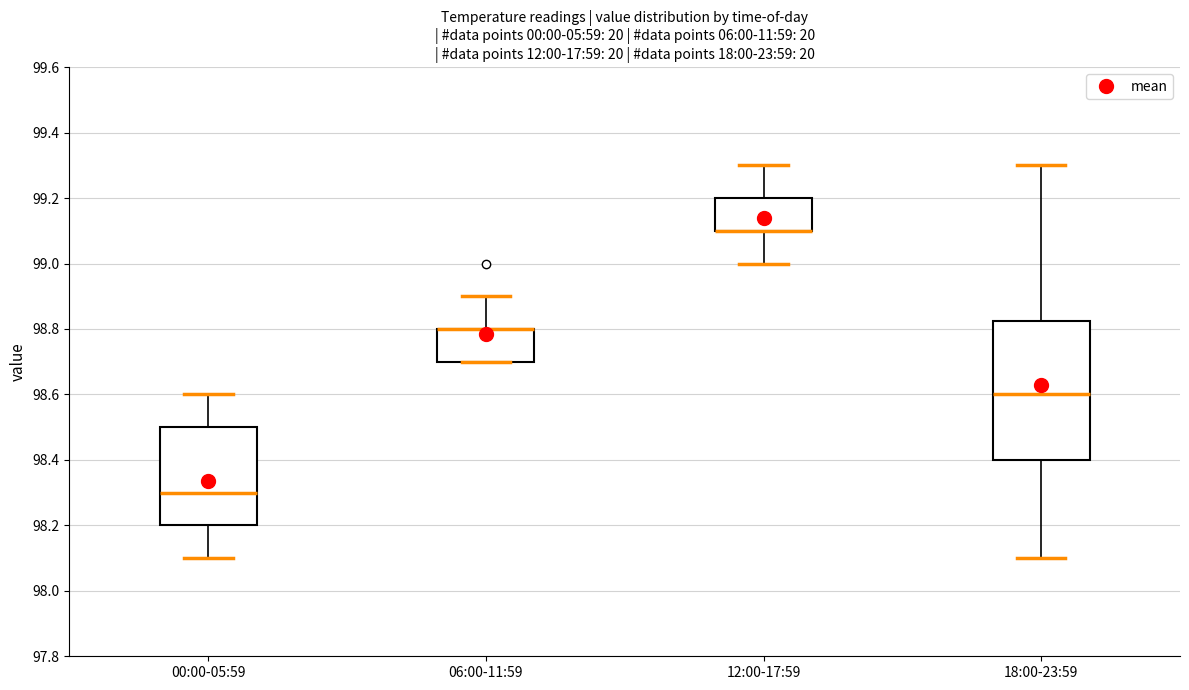

Reading left to right, transcribe this box plot: for each box, give where its median line is, the range the box spans, and where its two whiskers end, as read against the y-axis. The values are not printed on the chart, so give them approximately, as read against the axis.

00:00-05:59: median 98.30, box 98.20 to 98.50, whiskers 98.10 to 98.60
06:00-11:59: median 98.80 (drawn on the box's upper edge), box 98.70 to 98.80, whiskers 98.70 to 98.90
12:00-17:59: median 99.10 (drawn on the box's lower edge), box 99.10 to 99.20, whiskers 99.00 to 99.30
18:00-23:59: median 98.60, box 98.40 to 98.82, whiskers 98.10 to 99.30